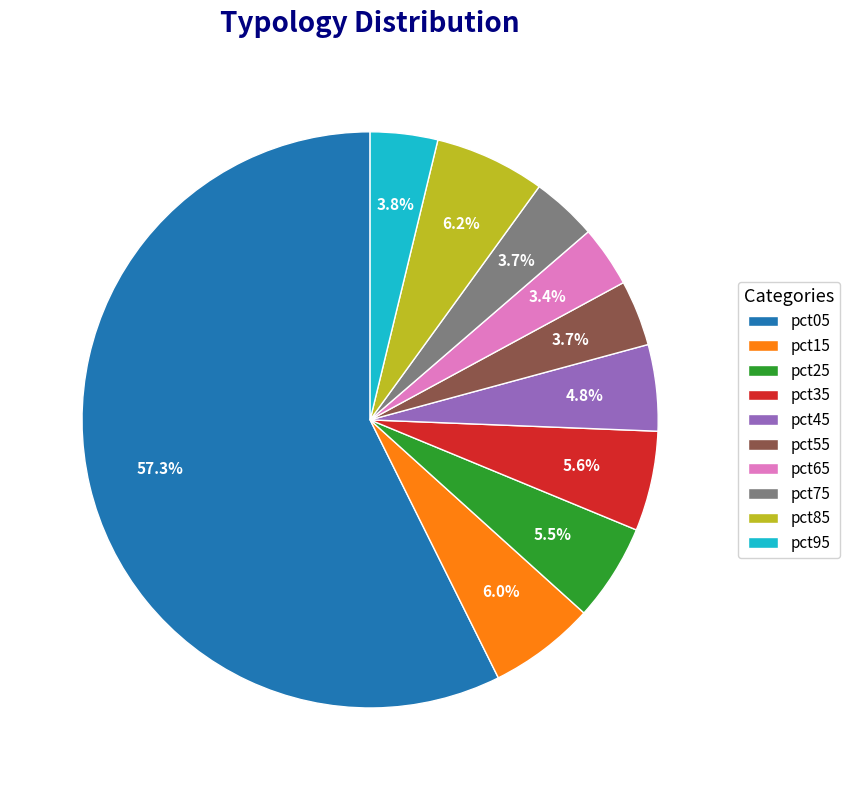

What is the majority slice?

pct05